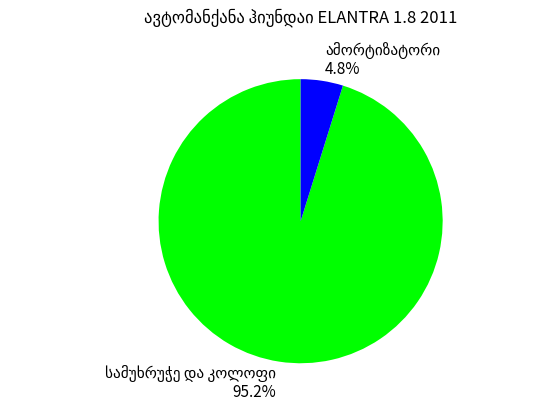

Is there a majority slice in this chart?

Yes